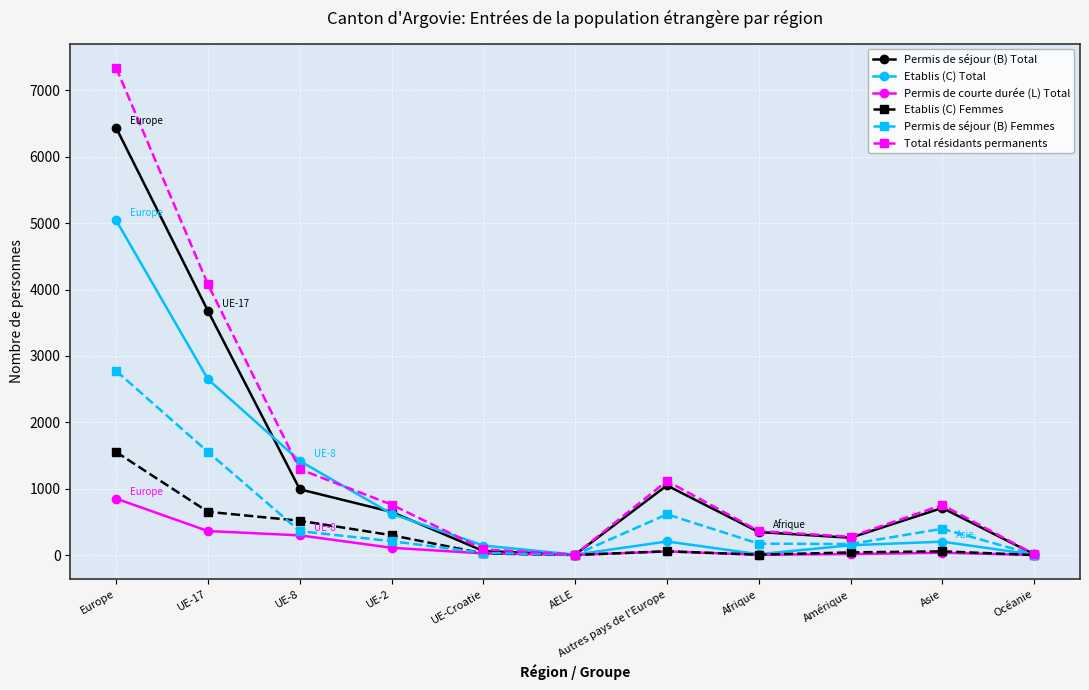

What is the average value of the Etablis (C) Total series?

950